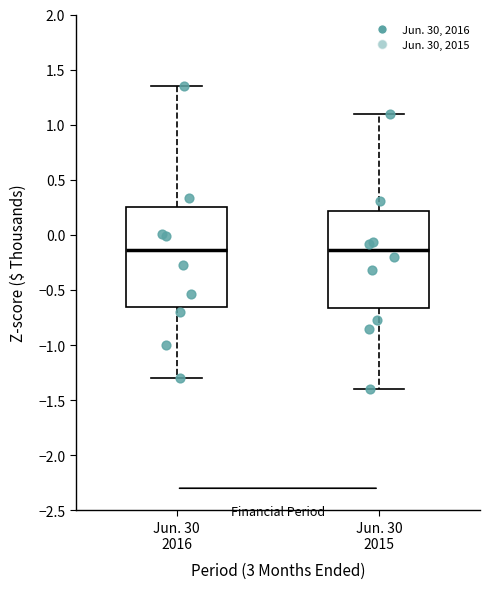

Where is the lower edge of the box for Jun. 30 2016 on the y-axis? The values are not printed on the chart, so give them approximately, as read against the axis.

-0.65